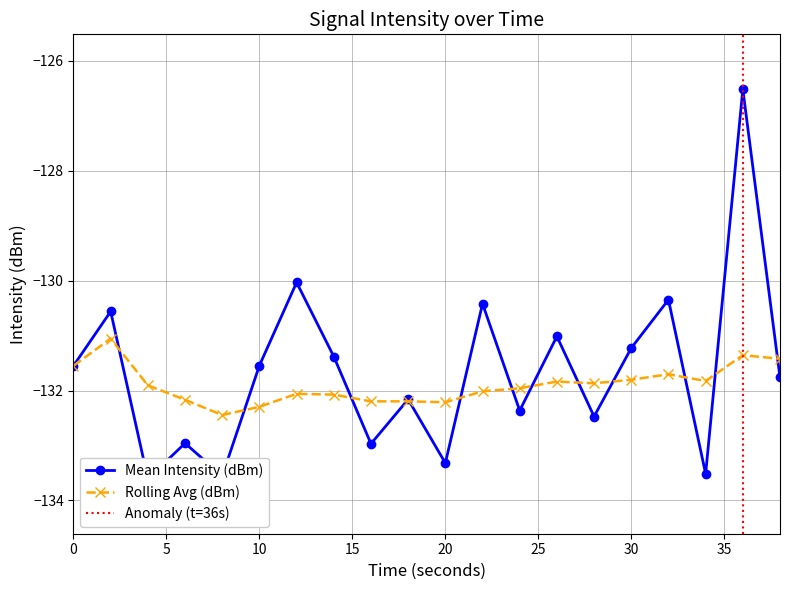

Which series ends up on top after the final intersection of Mean Intensity (dBm) and Rolling Avg (dBm)?

Rolling Avg (dBm)